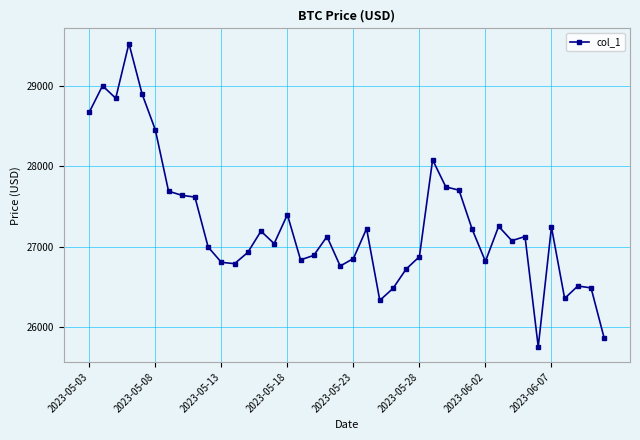

How many lines are shown in the chart?

1